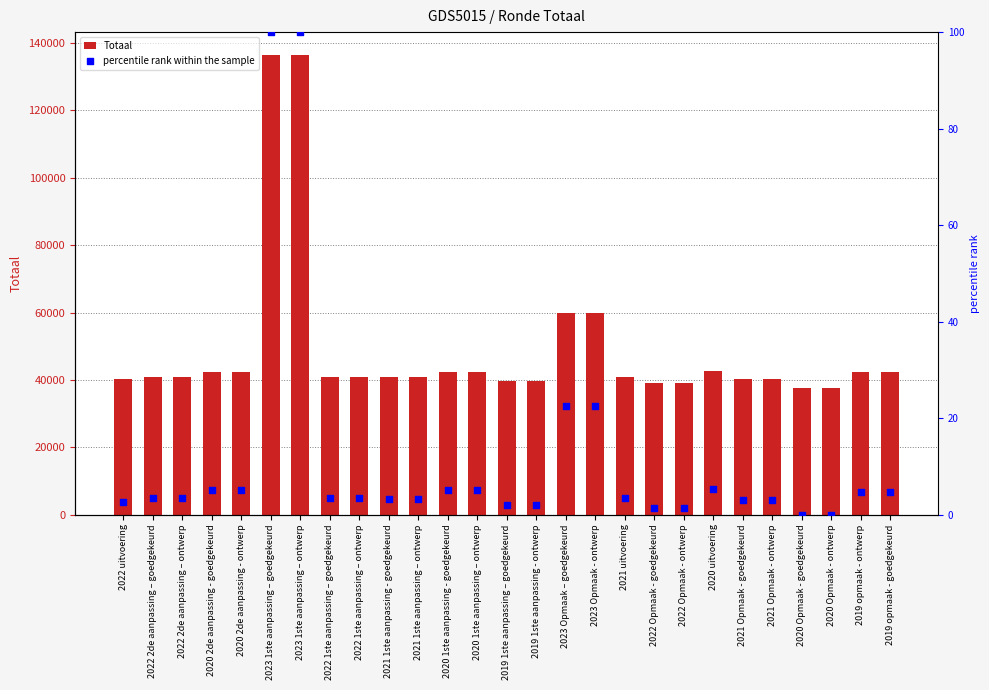

What is the total value across all series at 2020 2de aanpassing - goedgekeurd?

42494.0